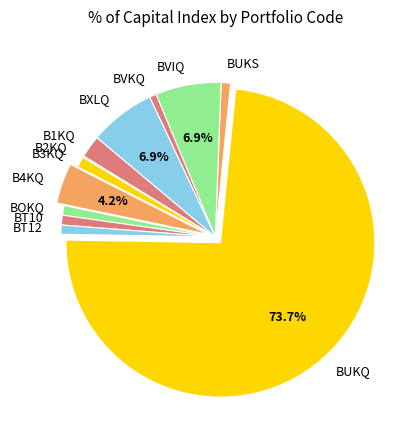

Does any single category account for the majority?

Yes